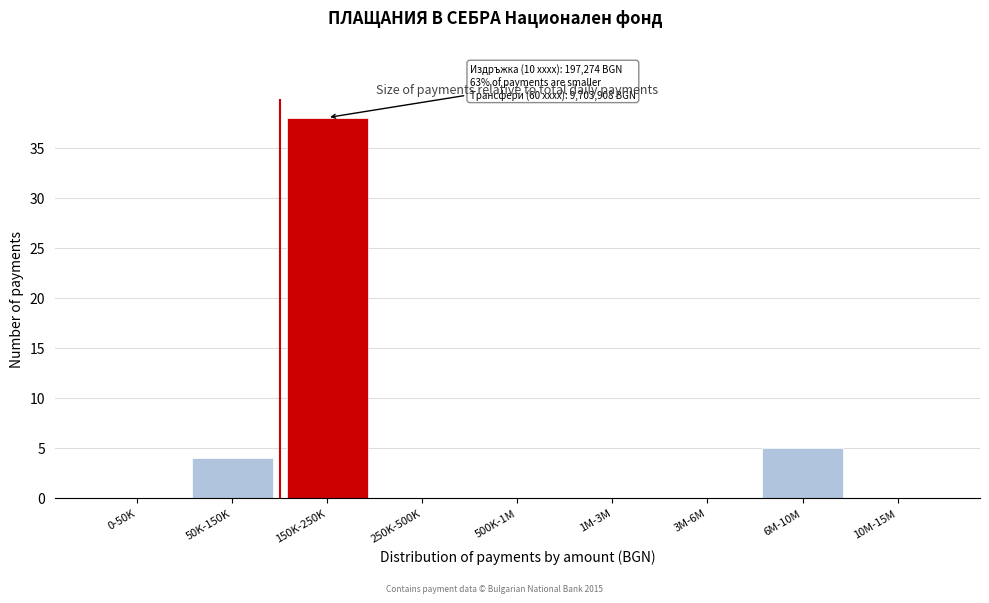

Reading left to right, extract all data points from this chart.

0-50K=0	50K-150K=4	150K-250K=38	250K-500K=0	500K-1M=0	1M-3M=0	3M-6M=0	6M-10M=5	10M-15M=0